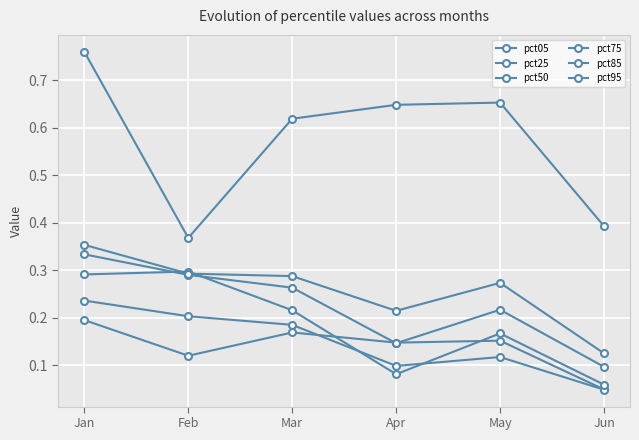

At which label is pct75 closest to 0?

Jun